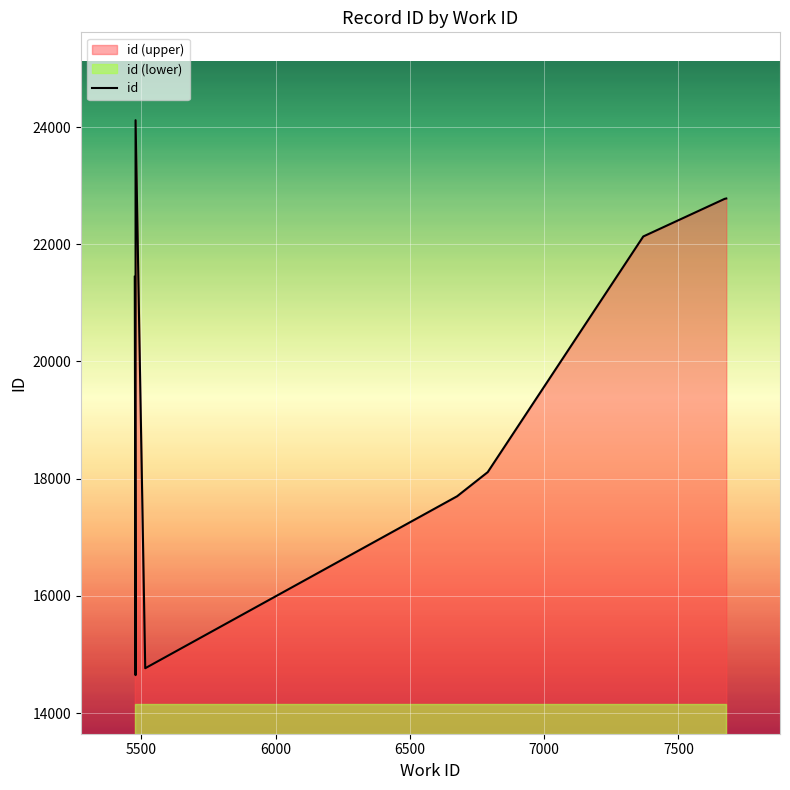

Is it true that the value at 7500 is 27454?

False